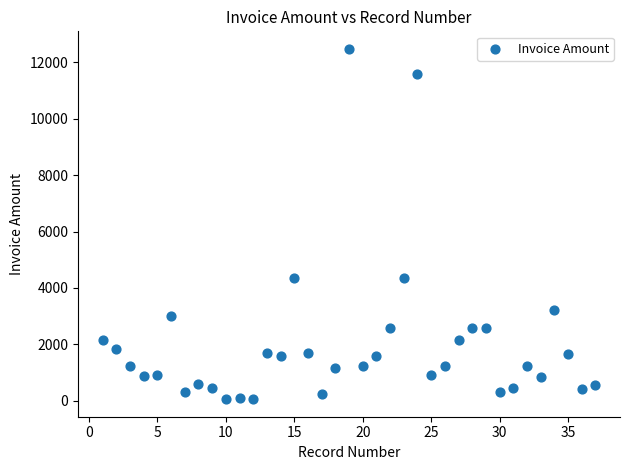

What is the range of X values (max minus min)?

36.0